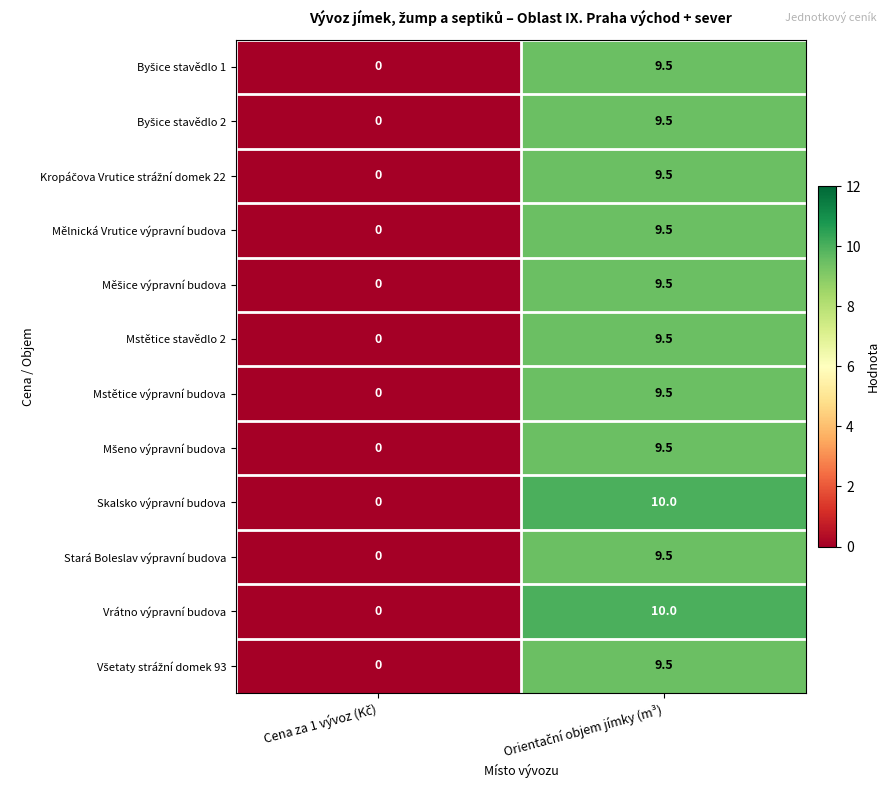

What is the highest value of the Mělnická Vrutice výpravní budova series?

9.5